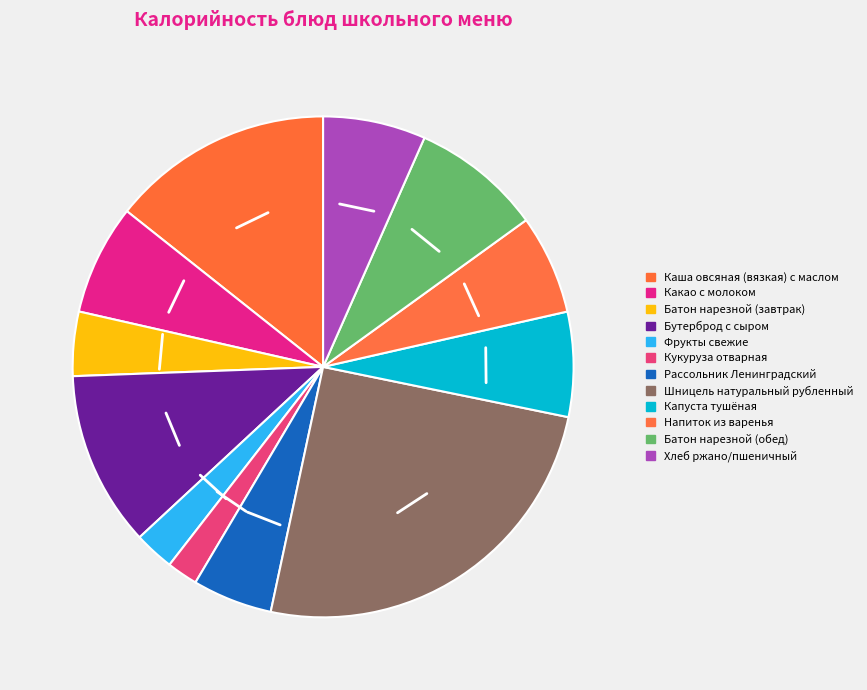

What is the total percentage of Бутерброд с сыром and Хлеб ржано/пшеничный?

17.9%